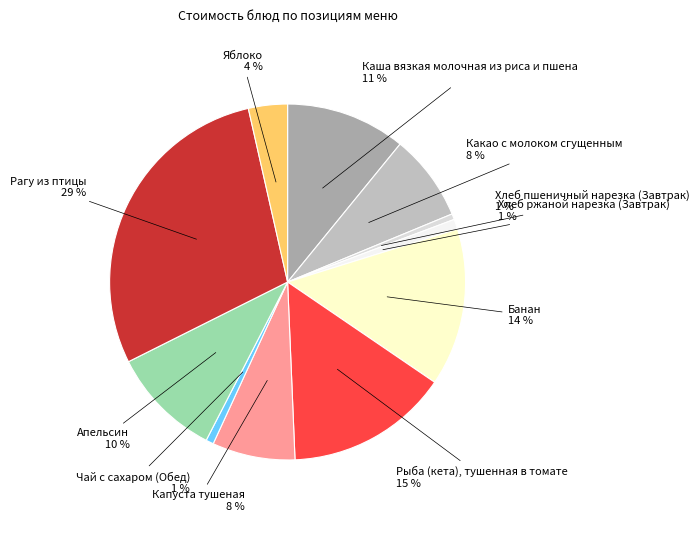

Count the number of slices in the pie.

11